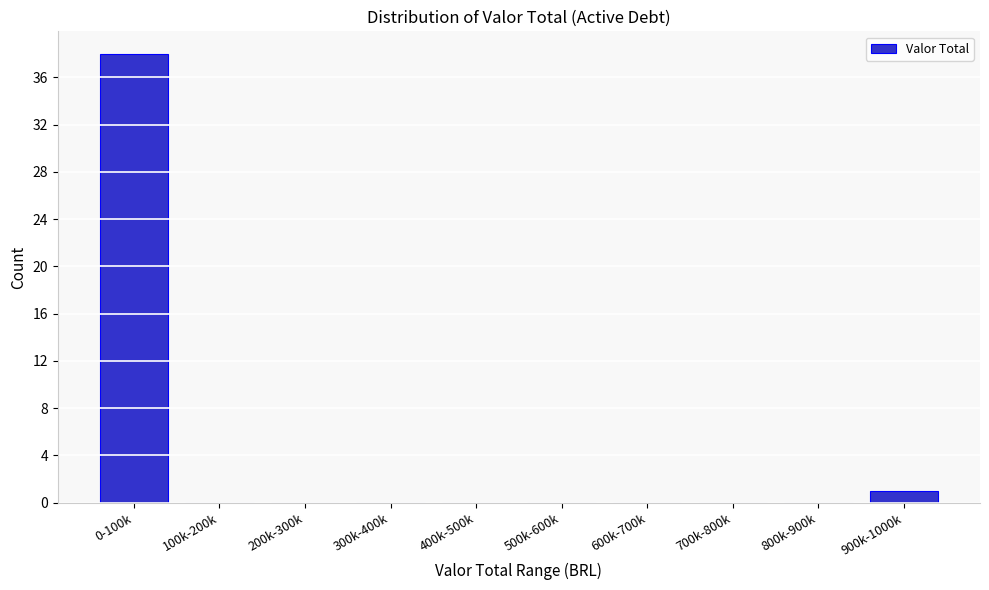

Reading left to right, transcribe all the data shown in this chart.

0-100k=38	100k-200k=0	200k-300k=0	300k-400k=0	400k-500k=0	500k-600k=0	600k-700k=0	700k-800k=0	800k-900k=0	900k-1000k=1